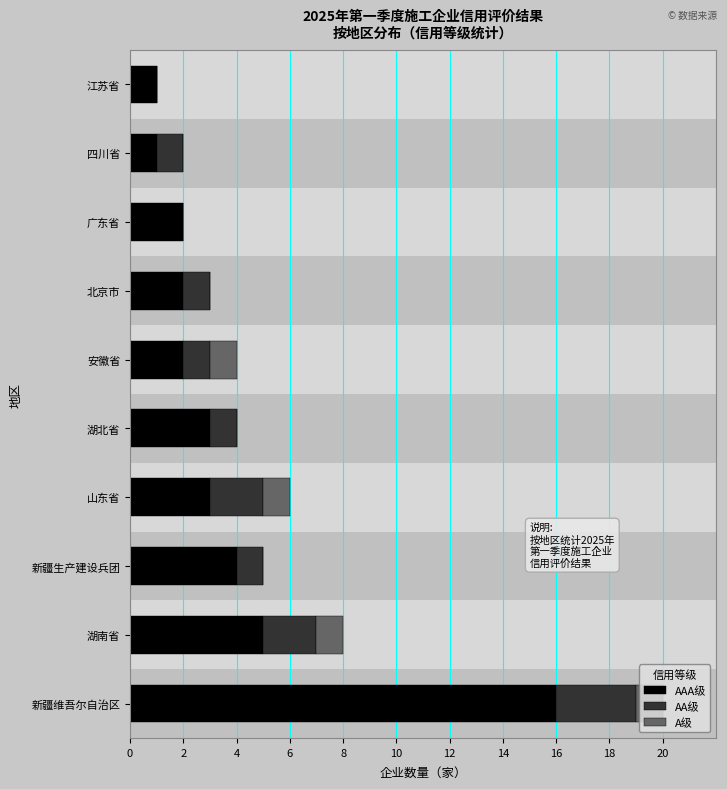

What is the value of the AA级 bar at the 9th from the left?

1